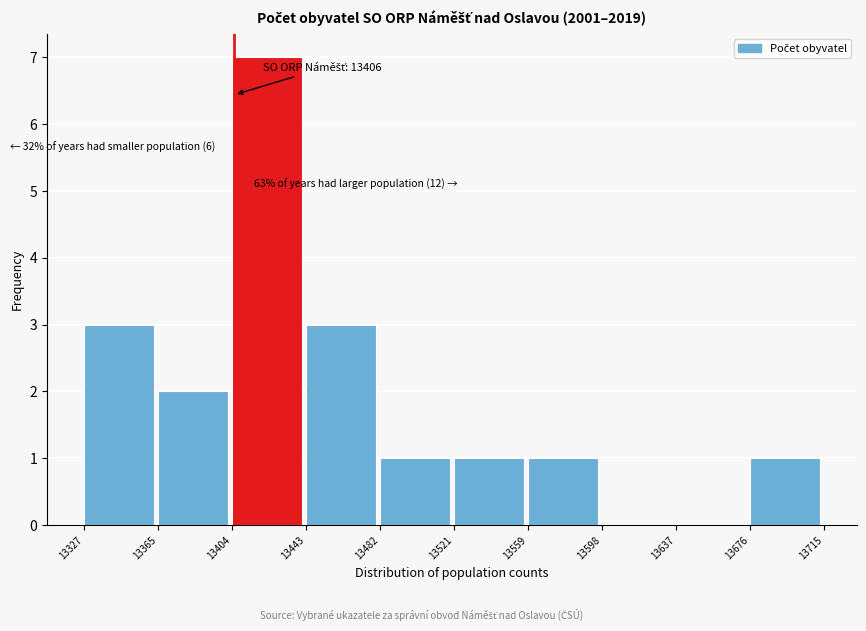

Over which range of the x-axis is the bar tallest?

13404 to 13443